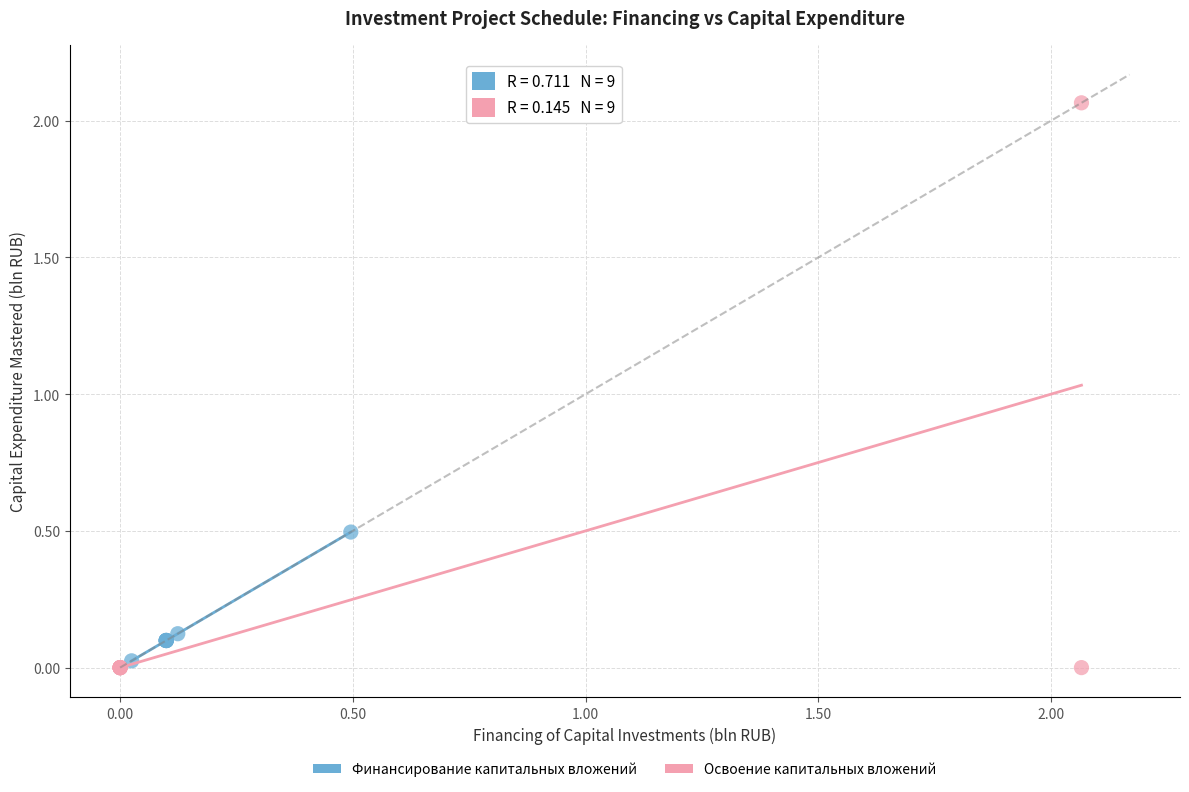

Which series contains the lowest Y value?

Освоение капитальных вложений